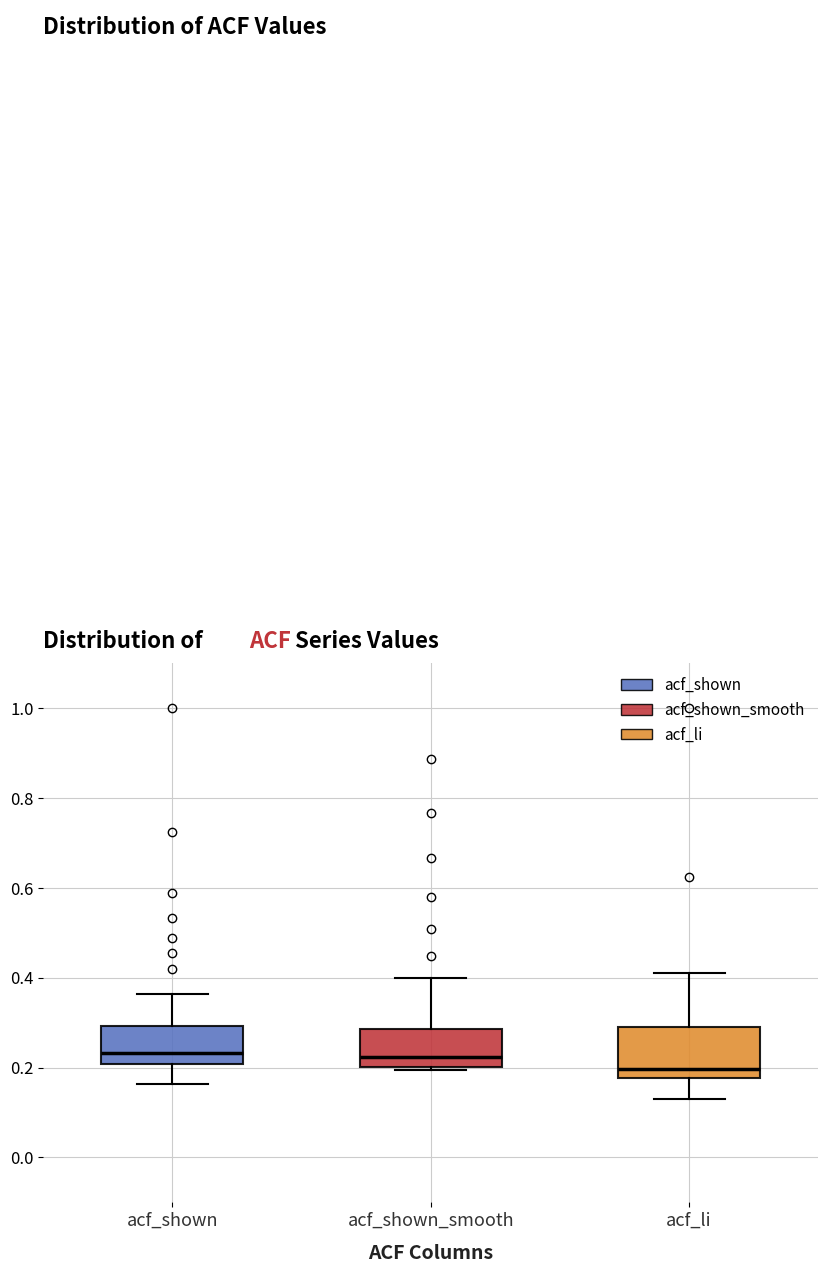

Which box is the tallest, from its lower edge to its upper edge?

acf_li